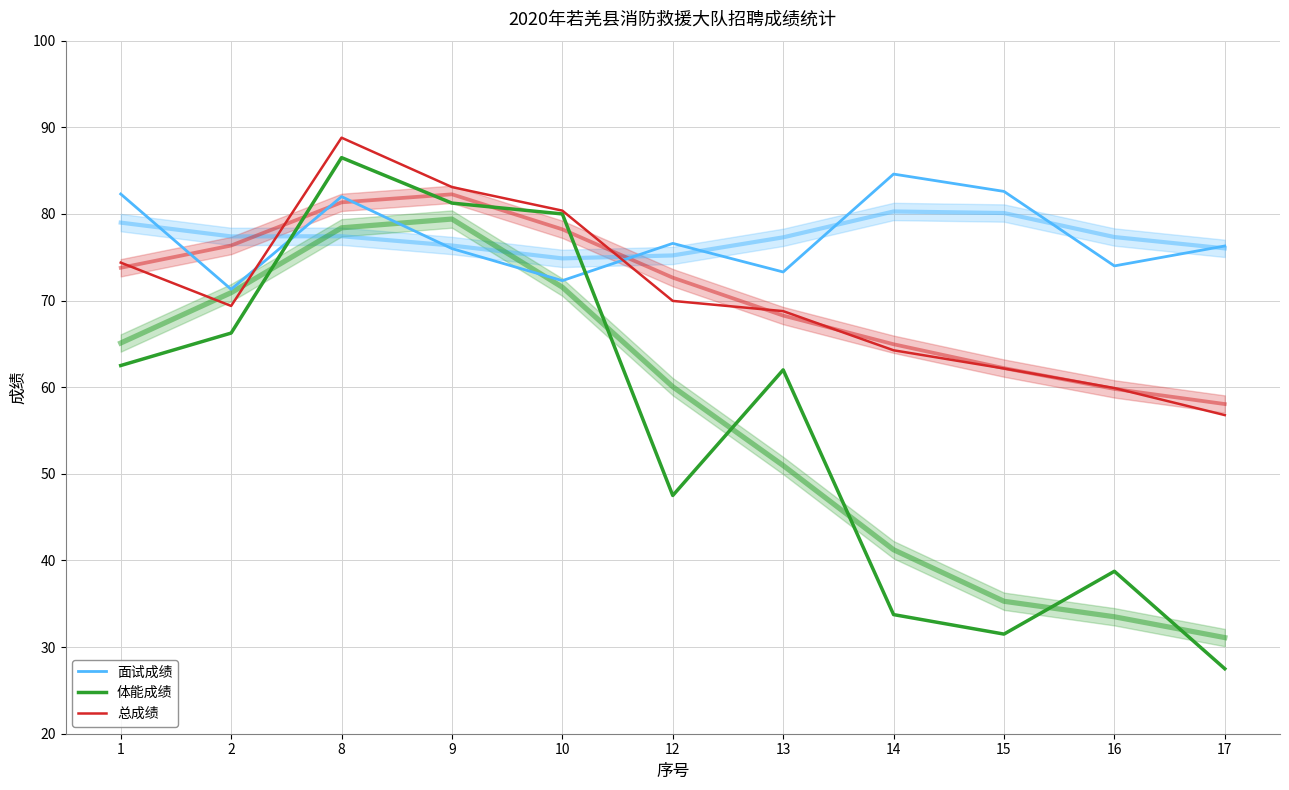

What is the sum of all 总成绩 平滑 values?

777.9